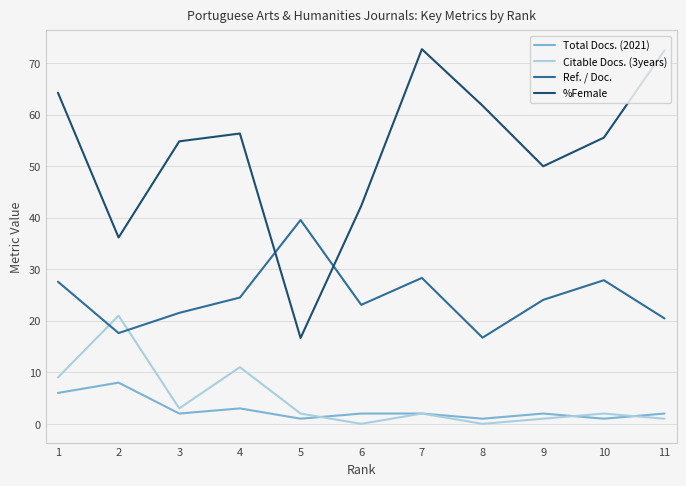

True or false: %Female has a value of 14.2 at 2.

False